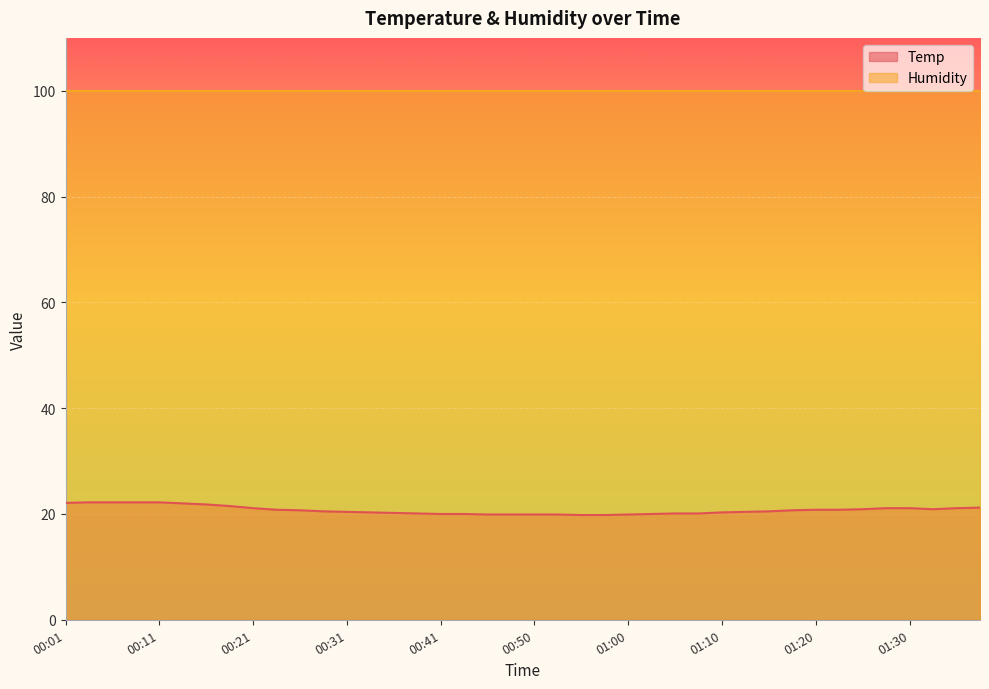

How many data points are less than 20?

7